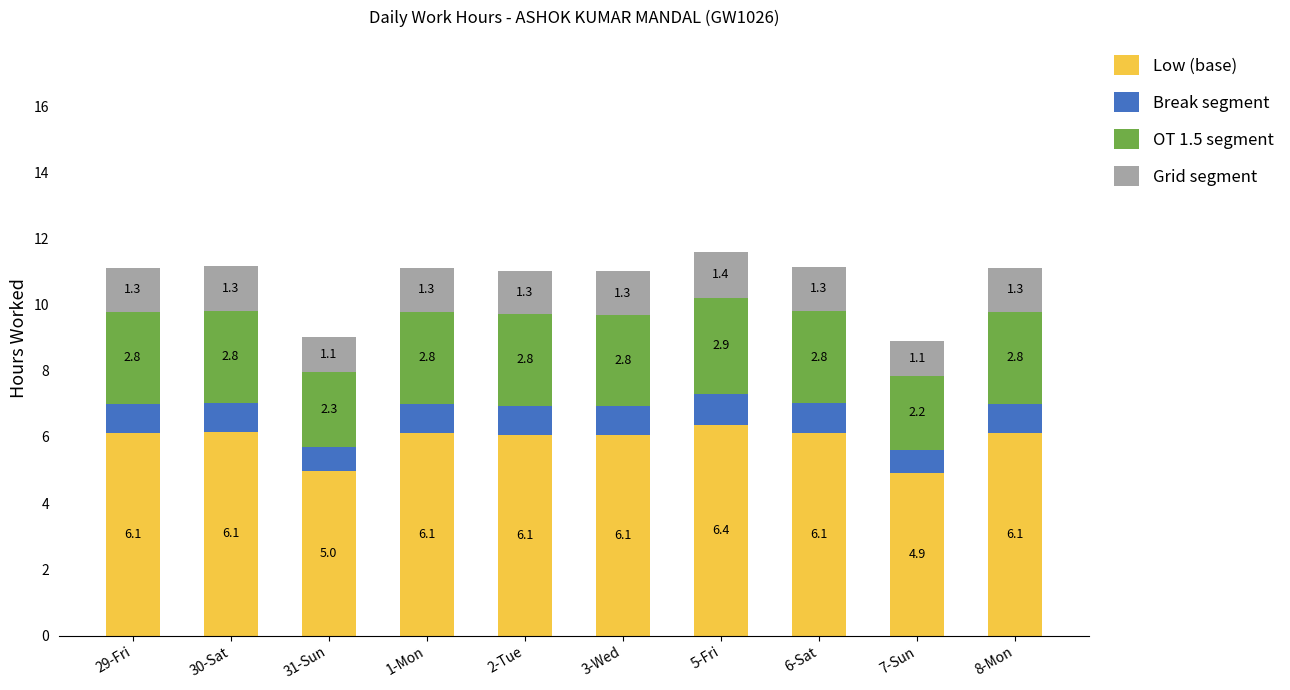

What is the sum of all Low (base) values?

59.0